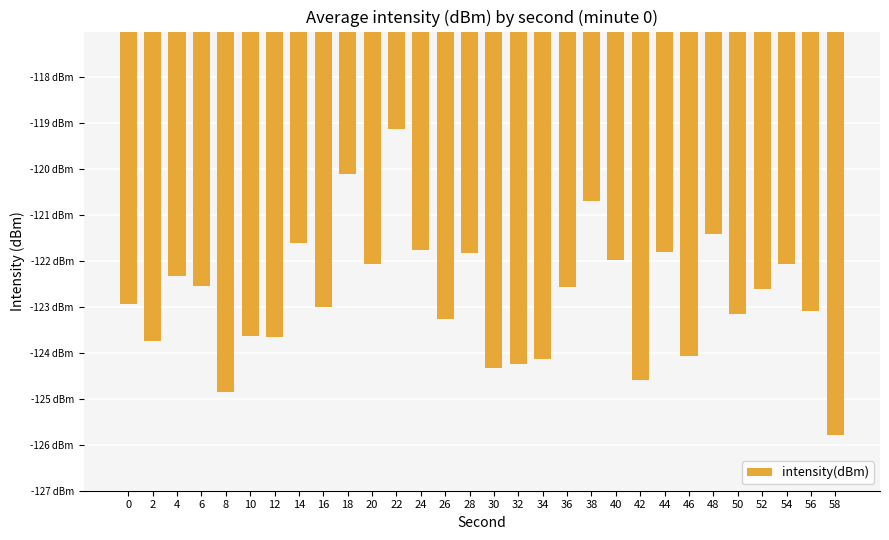

What is the value of the 13th bar from the left?

-121.8